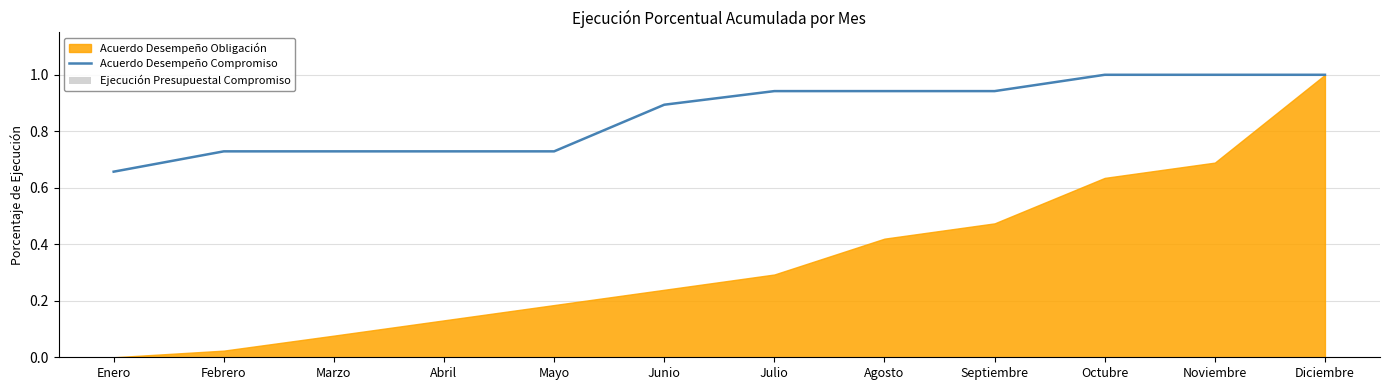

Count the Acuerdo Desempeño Compromiso values in the range 0 to 1.

12